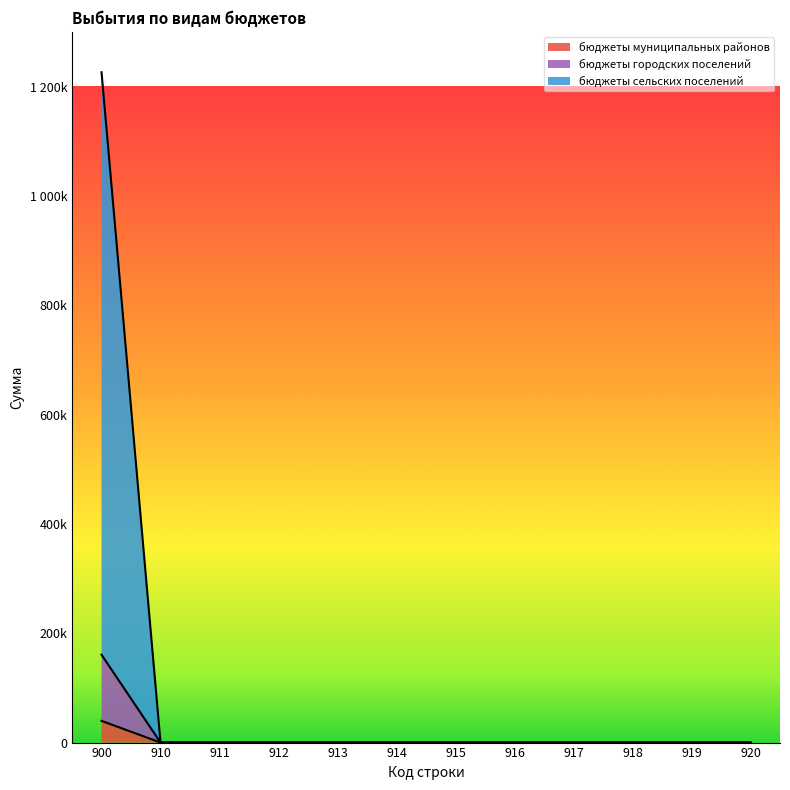

Which label corresponds to the largest value in the chart?

900